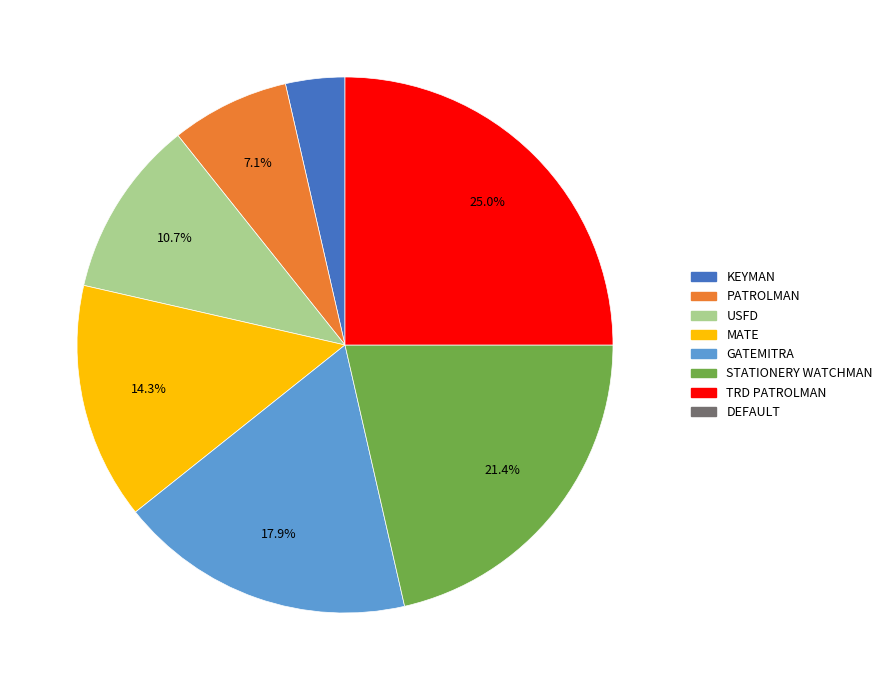

How many slices are in this pie chart?

7